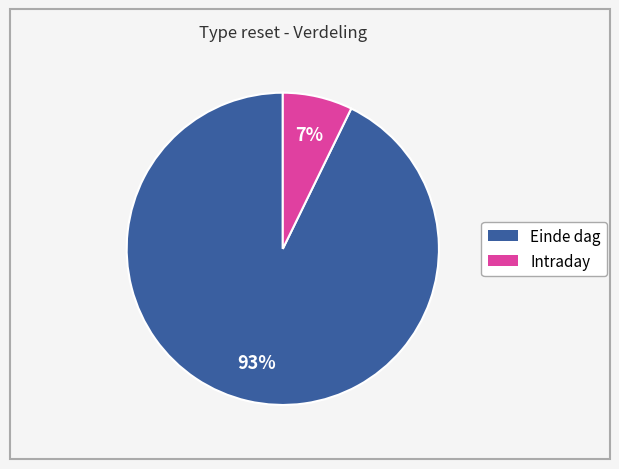

Which category has the smallest portion of the pie?

Intraday